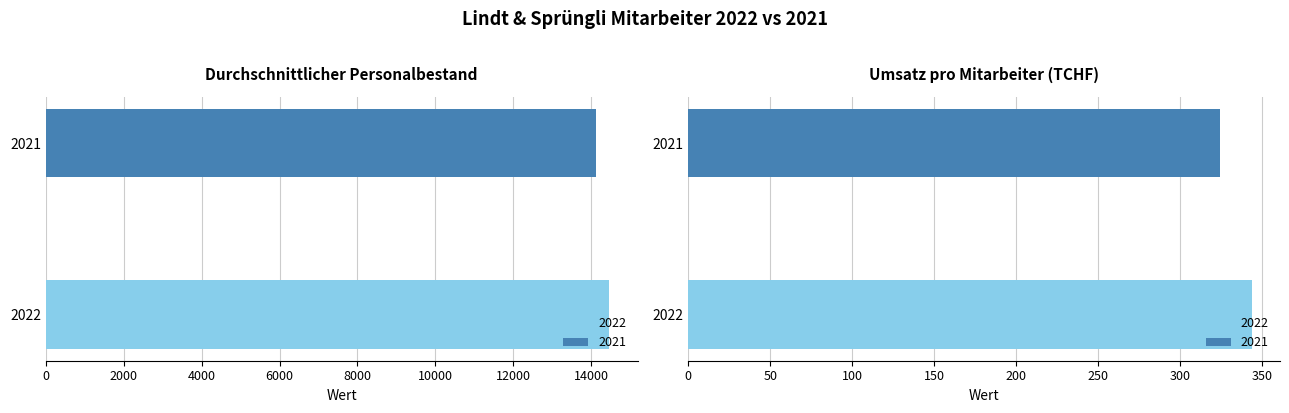

What is the difference between the maximum and minimum values in the 2021 series?

13810.6